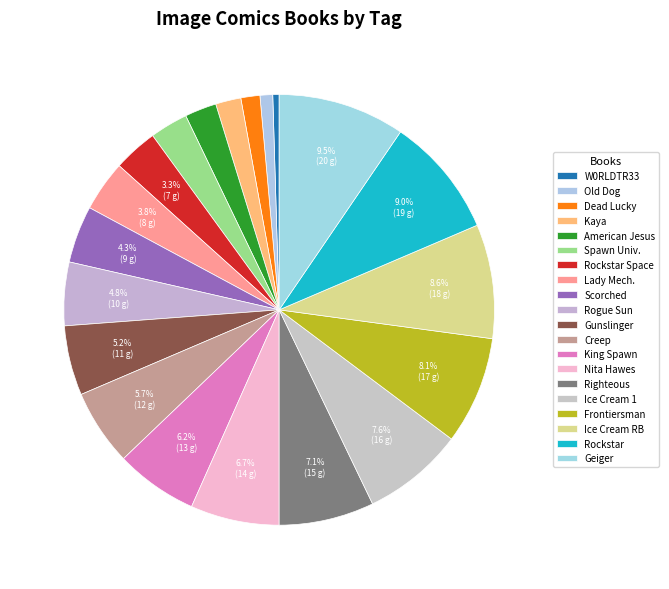

To the nearest percent, what is the difference between the largest and smallest slice percentages?

9%